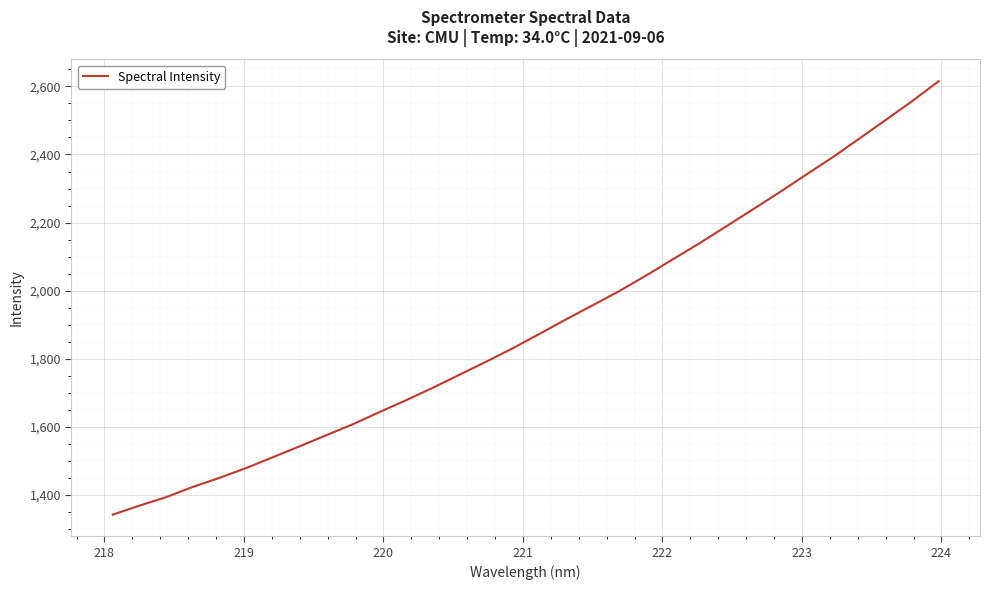

What is the maximum value shown in the chart?

2615.4